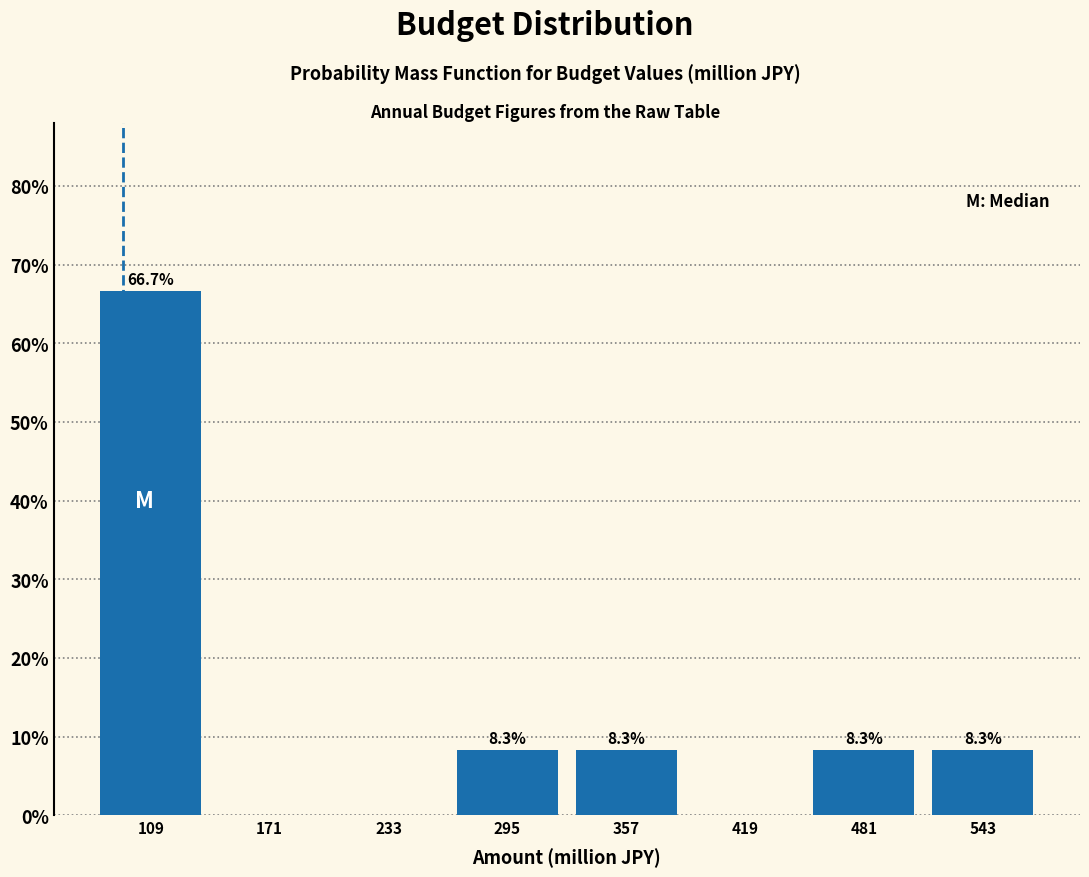

Over which range of the x-axis is the bar tallest?

78 to 140